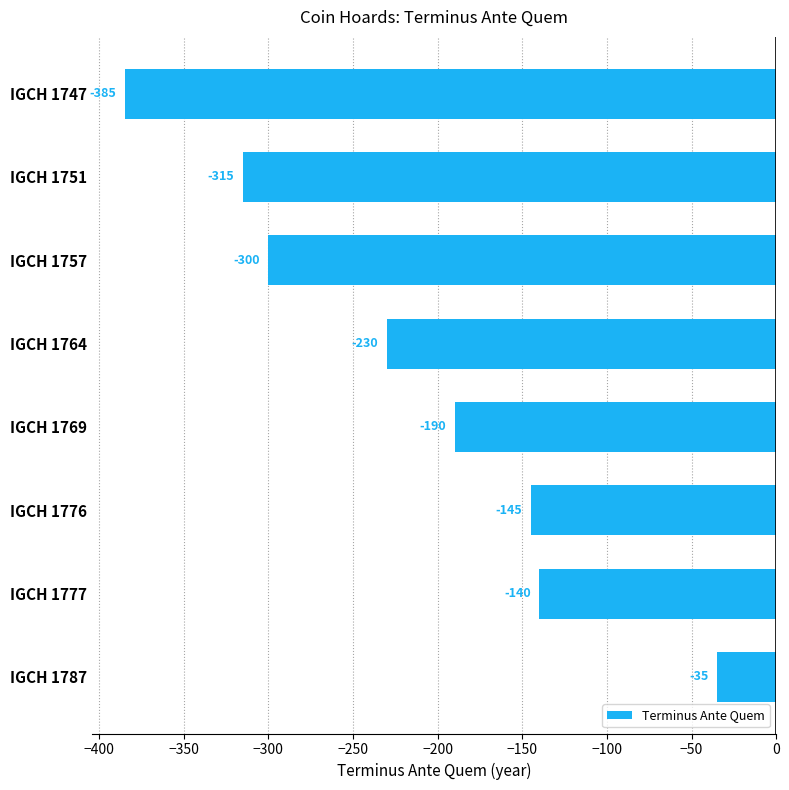

At which label is the value closest to -210?

IGCH 1764